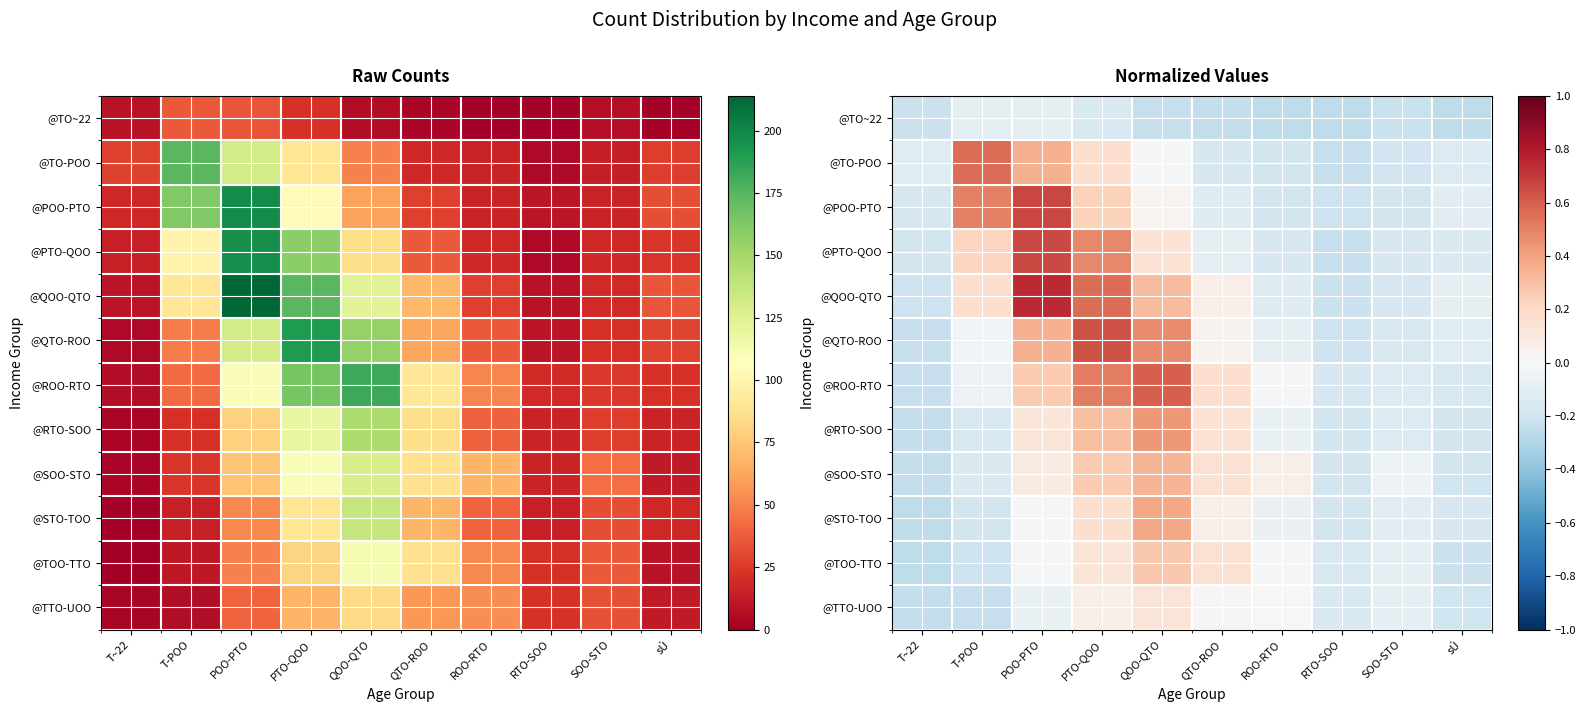

What is the greatest value displayed?

0.7